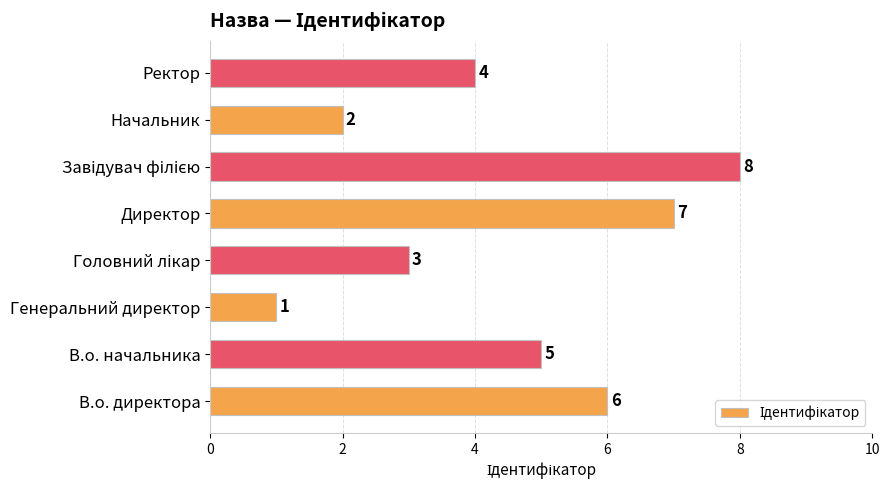

The value at В.о. начальника is 5. True or false?

True